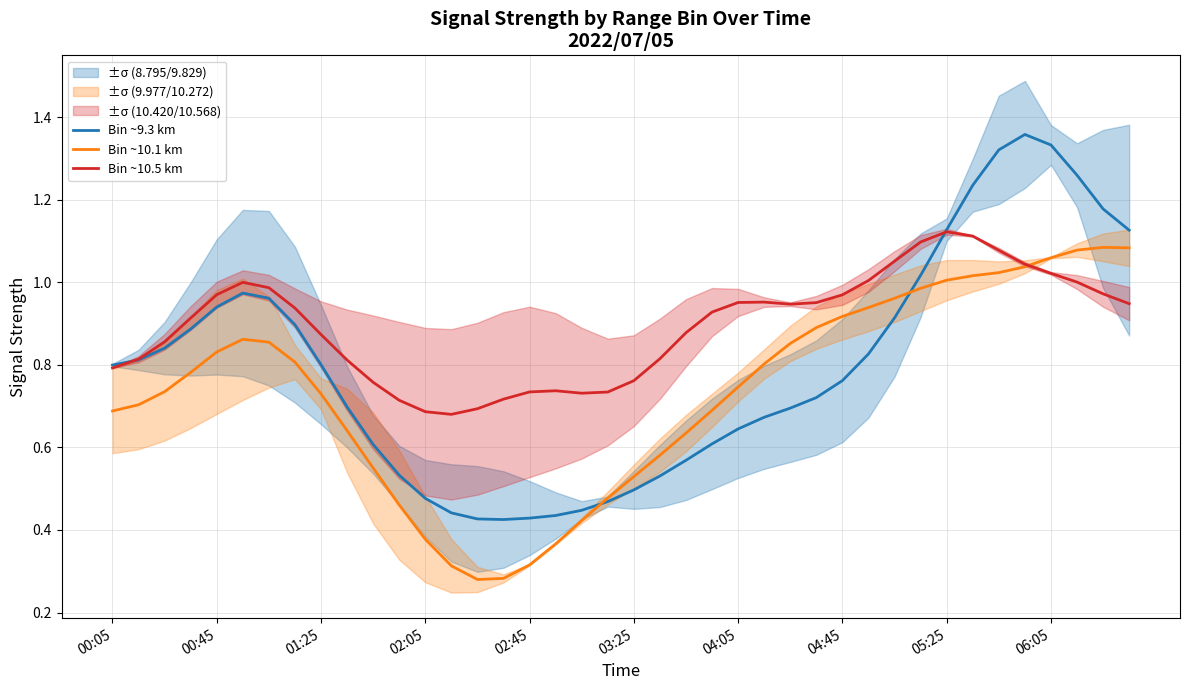

Between 18 and 16, which is larger?

18